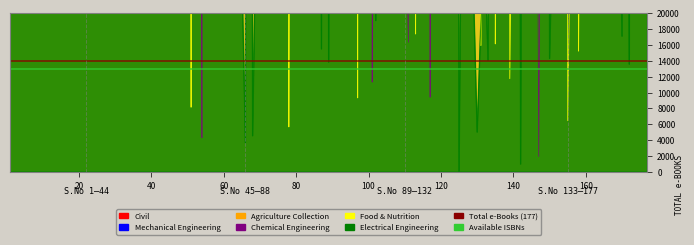

What is the maximum value for Total e-Books (177)?

14000